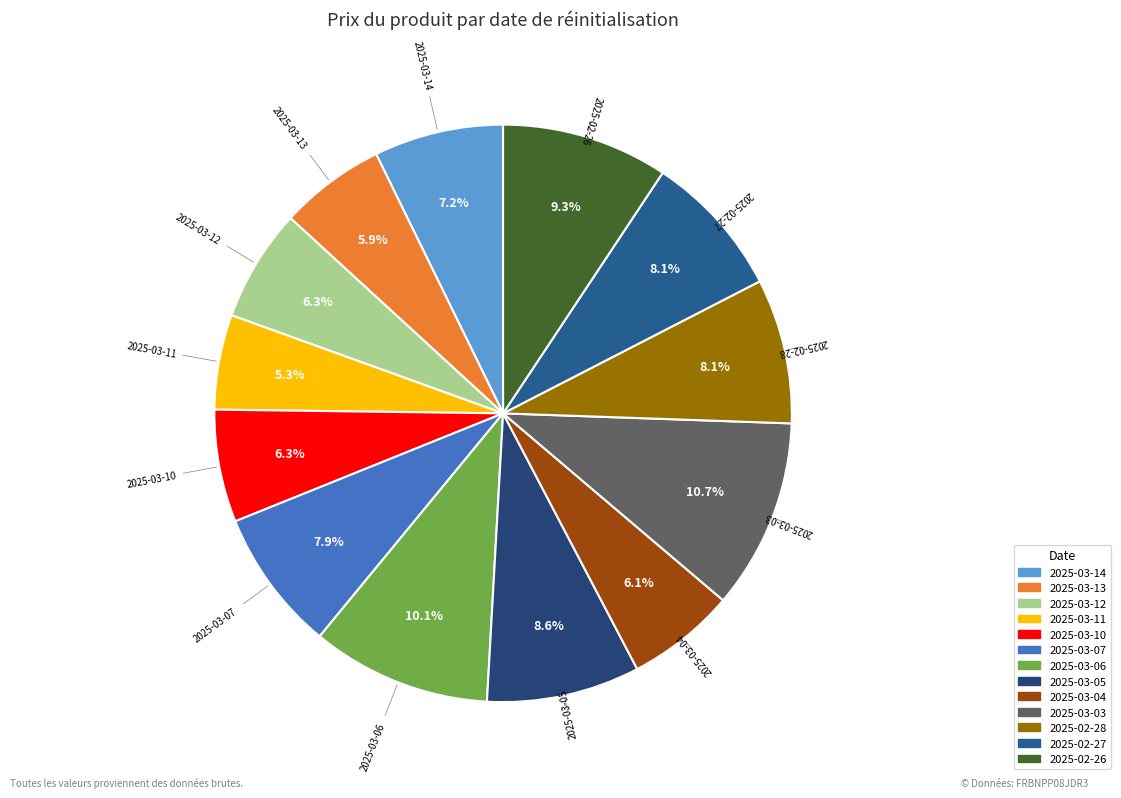

What is the largest slice in the pie chart?

2025-03-03